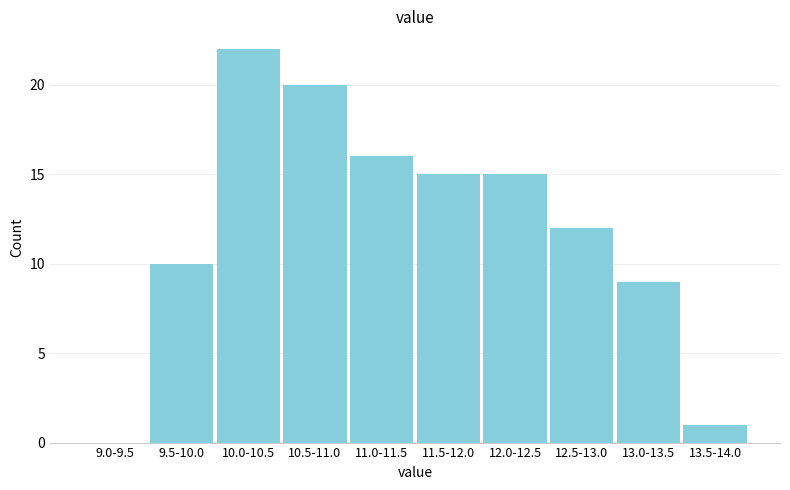

Reading left to right, extract all data points from this chart.

9.0-9.5=0	9.5-10.0=10	10.0-10.5=22	10.5-11.0=20	11.0-11.5=16	11.5-12.0=15	12.0-12.5=15	12.5-13.0=12	13.0-13.5=9	13.5-14.0=1